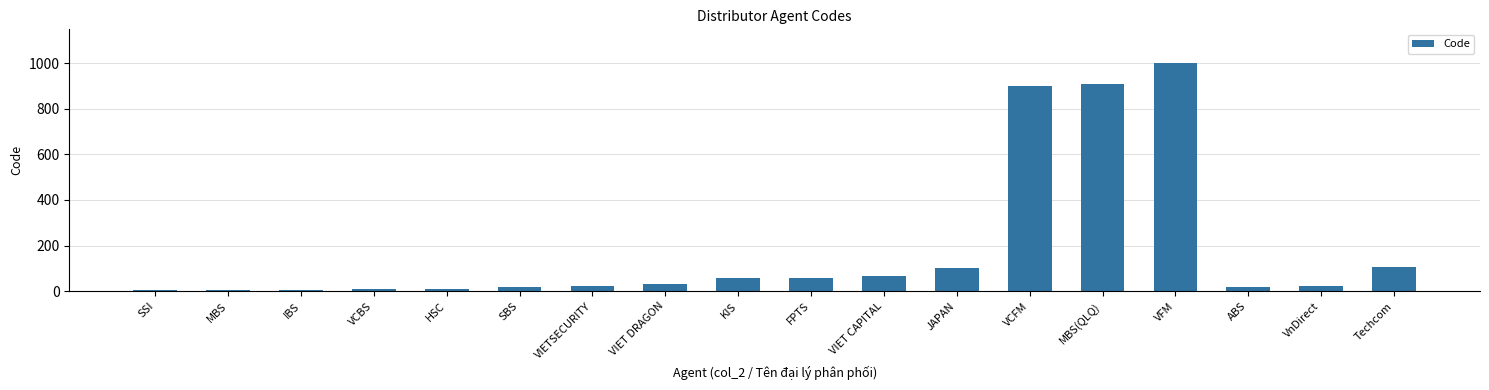

What is the average value?

186